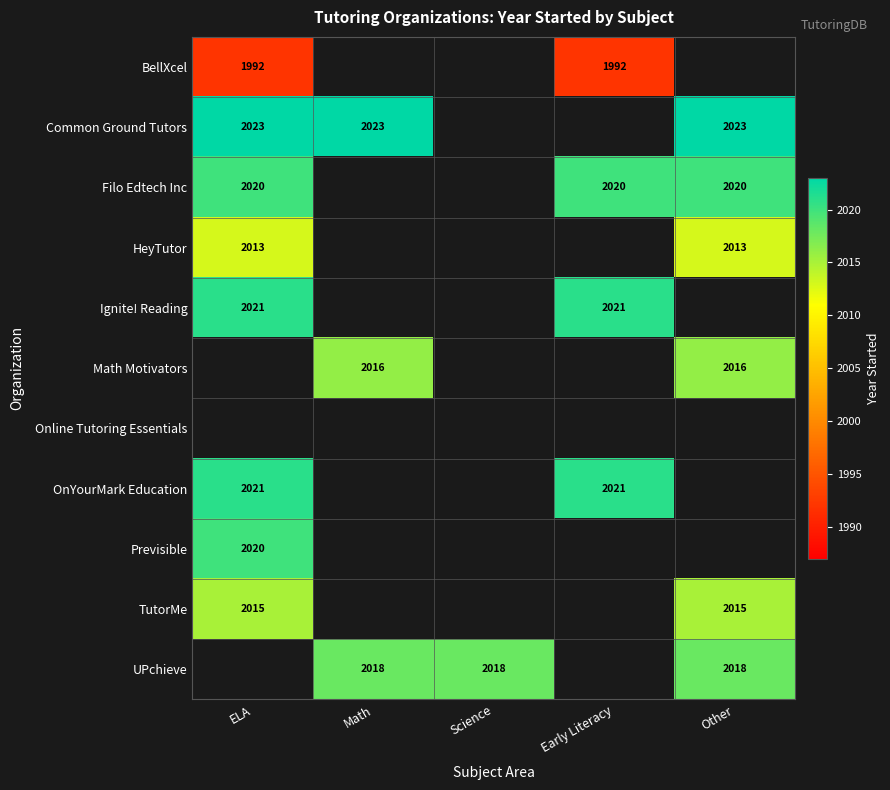

What is the minimum value shown in the chart?

1992.0